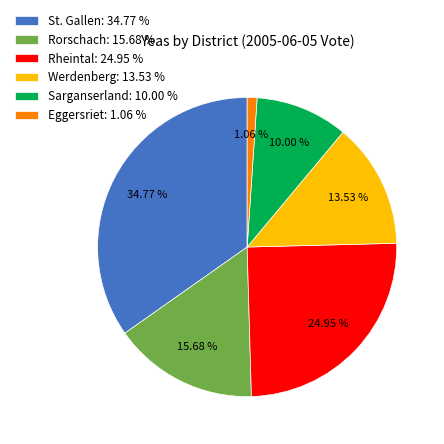

Combined, do Werdenberg: 13.53 % and Rorschach: 15.68 % account for over 50%?

No